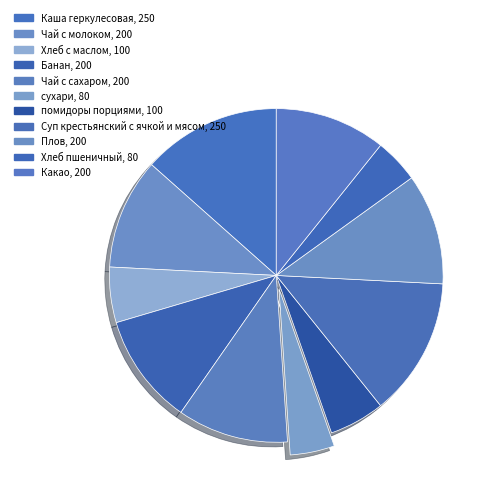

The Хлеб пшеничный slice represents 13% of the pie. True or false?

False